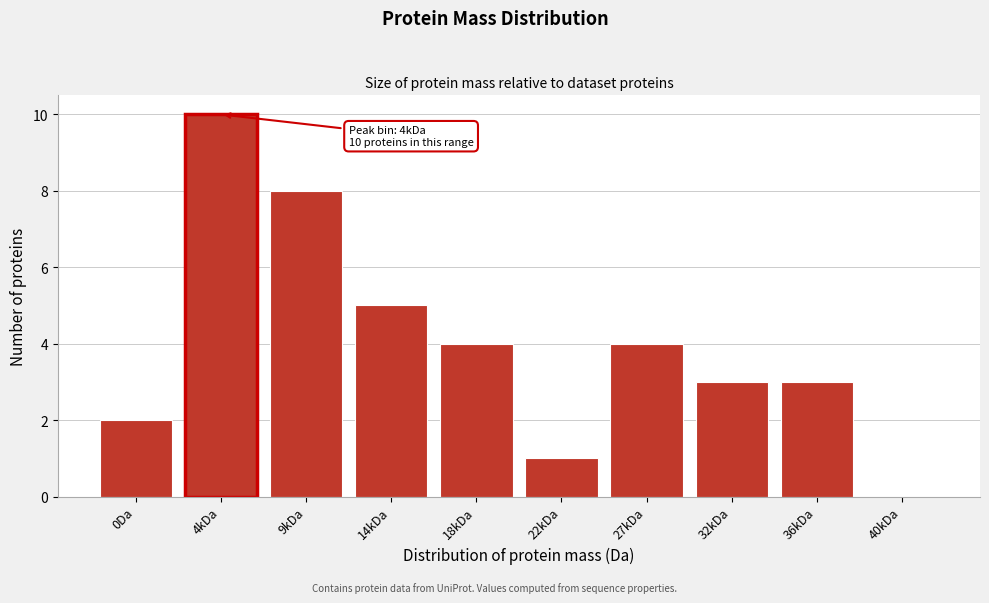

Reading right to left, list all the values displayed in this chart.

40kDa=0	36kDa=3	32kDa=3	27kDa=4	22kDa=1	18kDa=4	14kDa=5	9kDa=8	4kDa=10	0Da=2